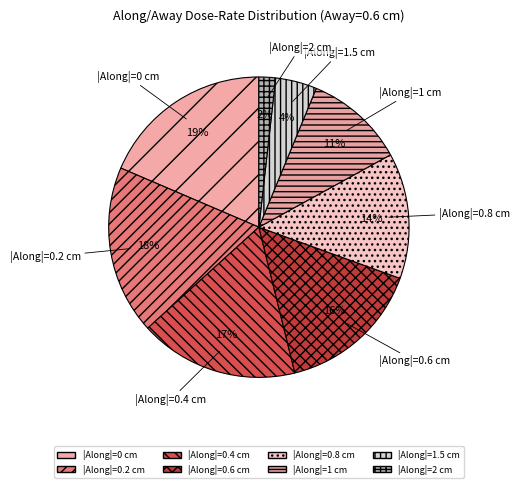

How many segments does this pie chart have?

8